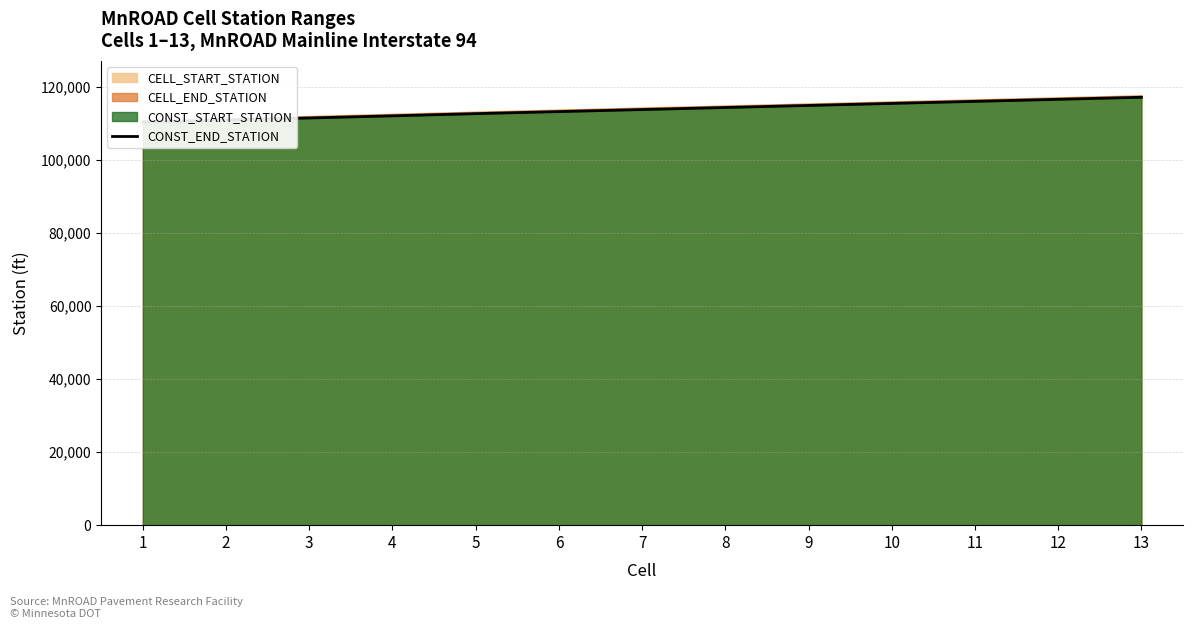

What is the difference between the maximum and minimum values?

6780.5